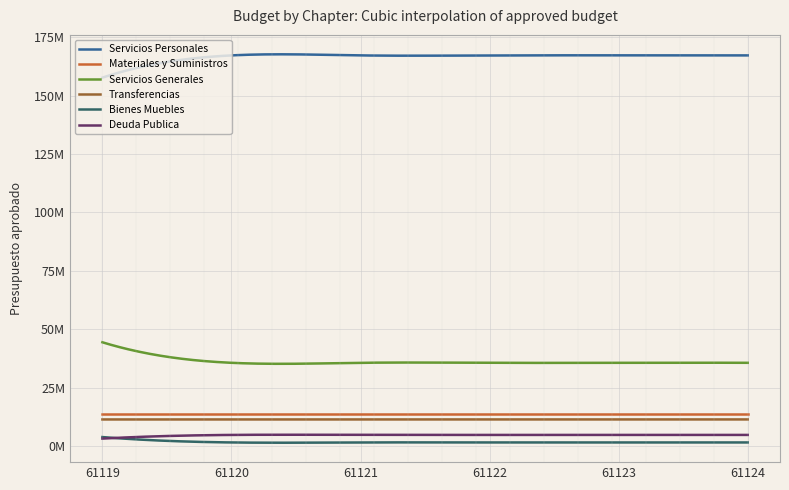

What are all the series names shown in the legend?

Servicios Personales, Materiales y Suministros, Servicios Generales, Transferencias, Bienes Muebles, Deuda Publica